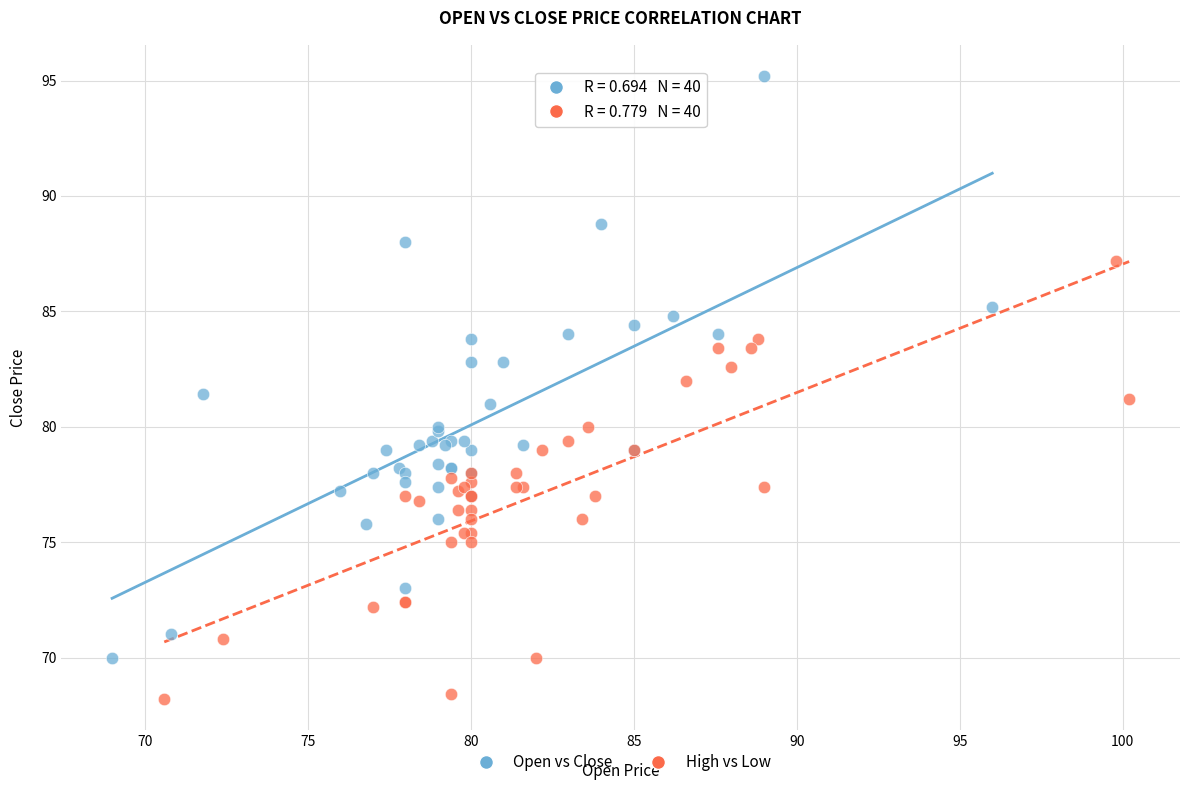

Which series contains the lowest Y value?

High vs Low